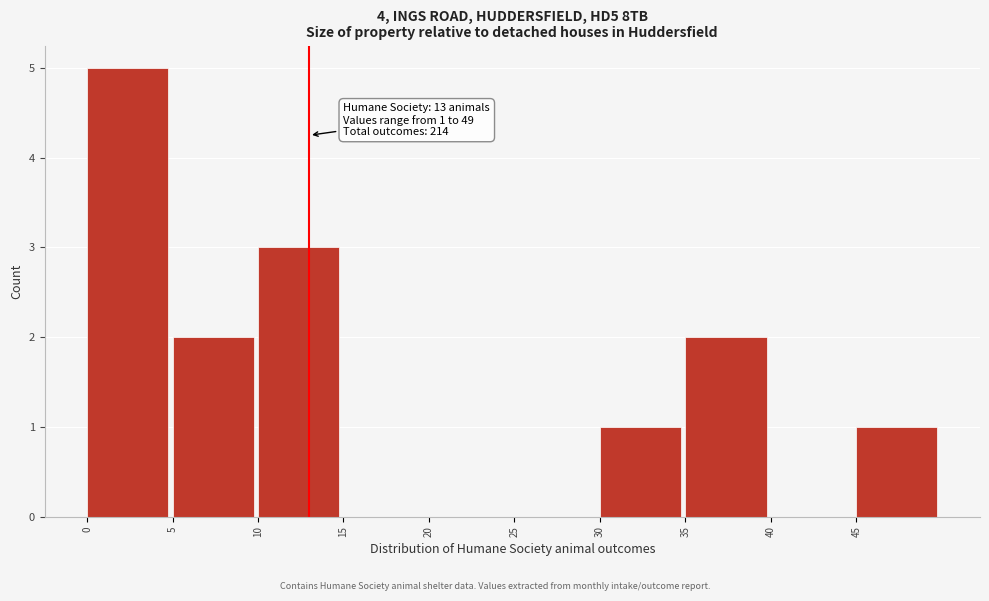

Over which range of the x-axis is the bar tallest?

0 to 5